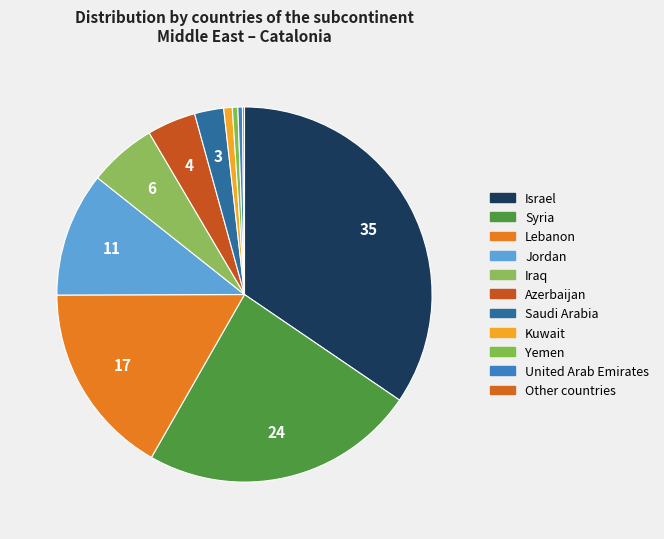

How many segments does this pie chart have?

11